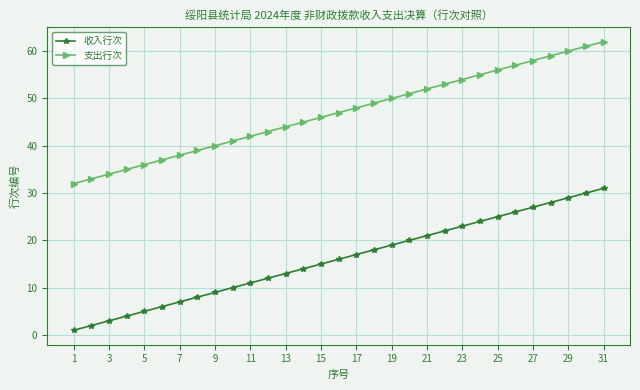

How many distinct data groups are displayed?

2